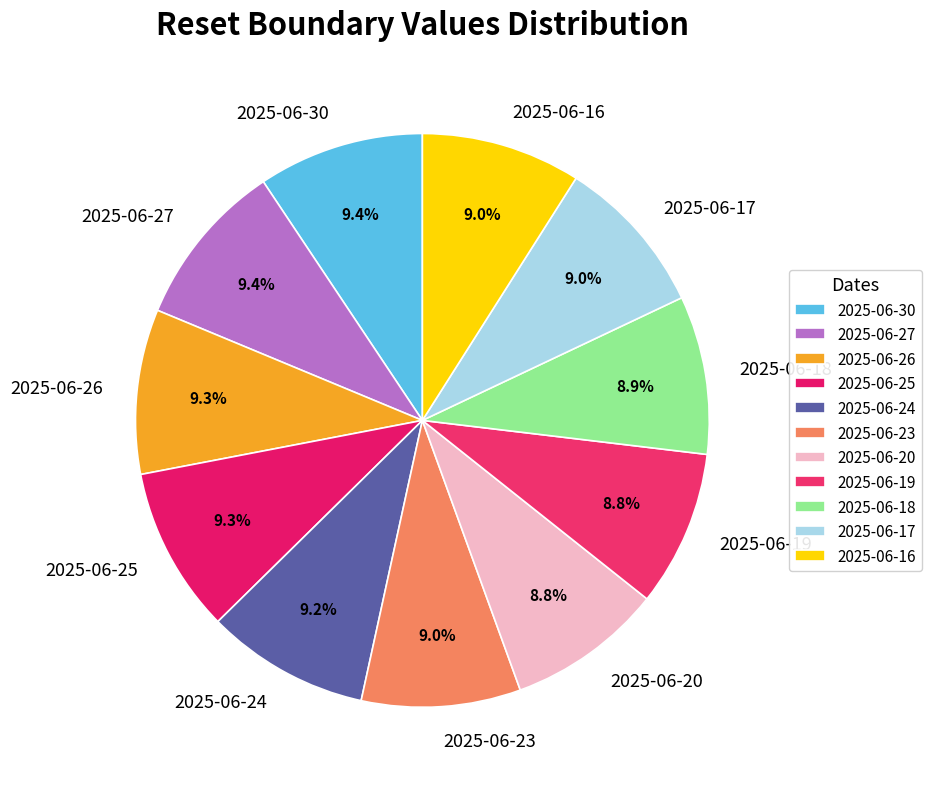

Approximately how many times larger is the value at 2025-06-26 compared to 2025-06-20?

1.1